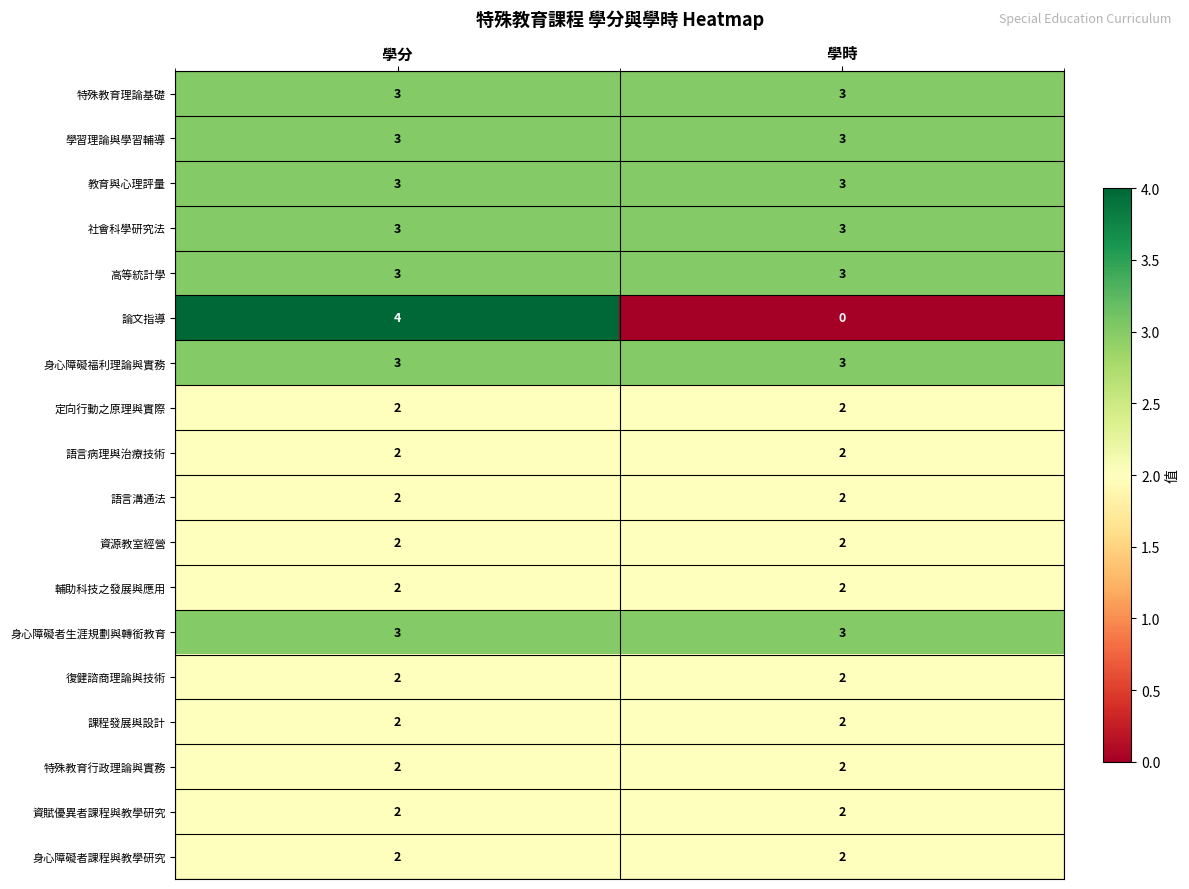

The value of 資賦優異者課程與教學研究 at 學分 is 2. True or false?

True